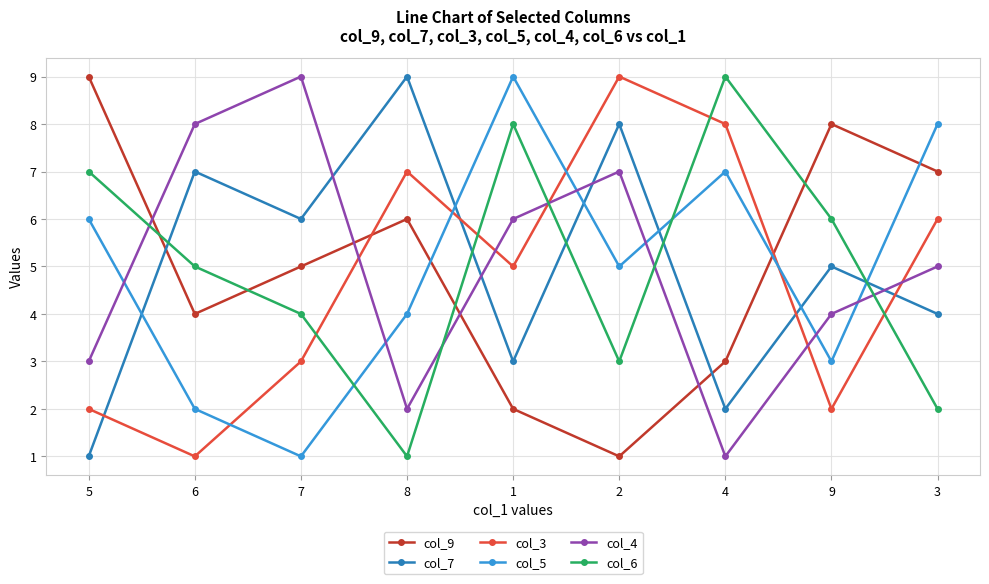

What is the difference between the col_3 values at 1 and 9?

3